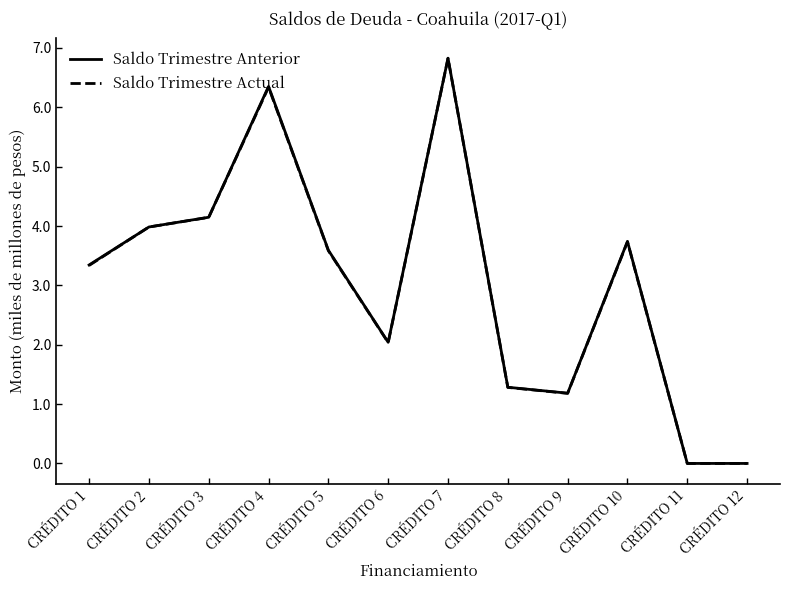

What is the total value across all series at CRÉDITO 8?

2.6